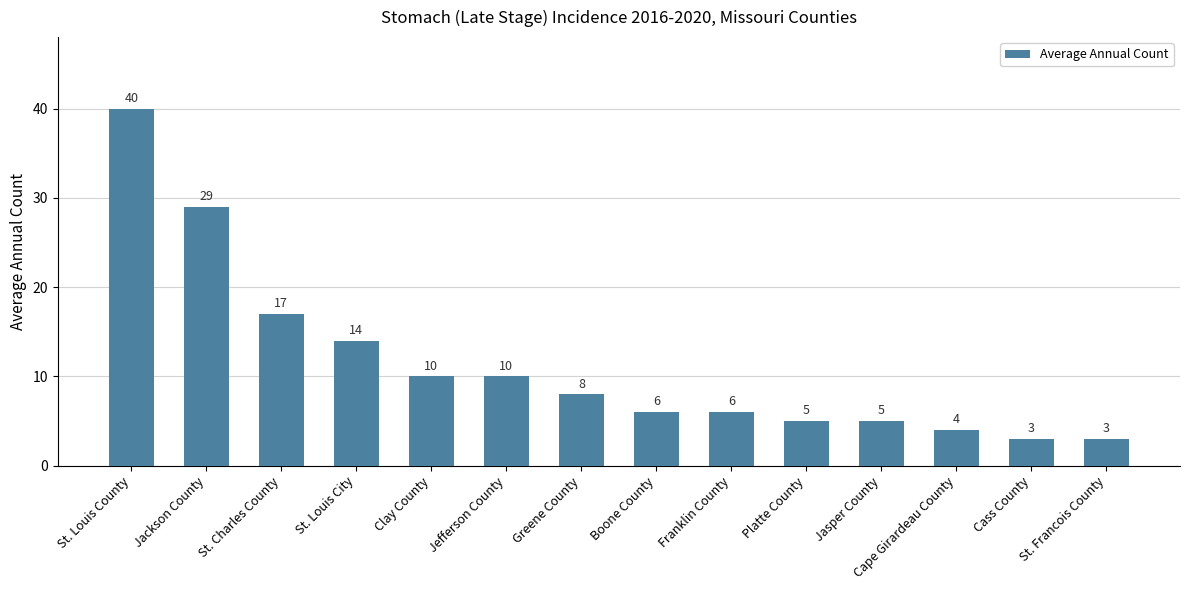

What is the difference between the maximum and second lowest values?

37